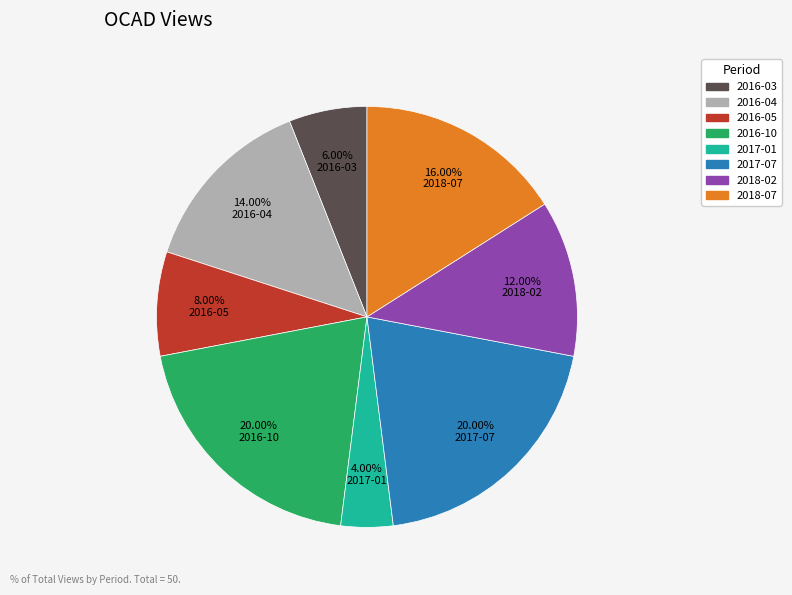

Combined, what portion of the pie is 2018-07 and 2016-04?

30.0%